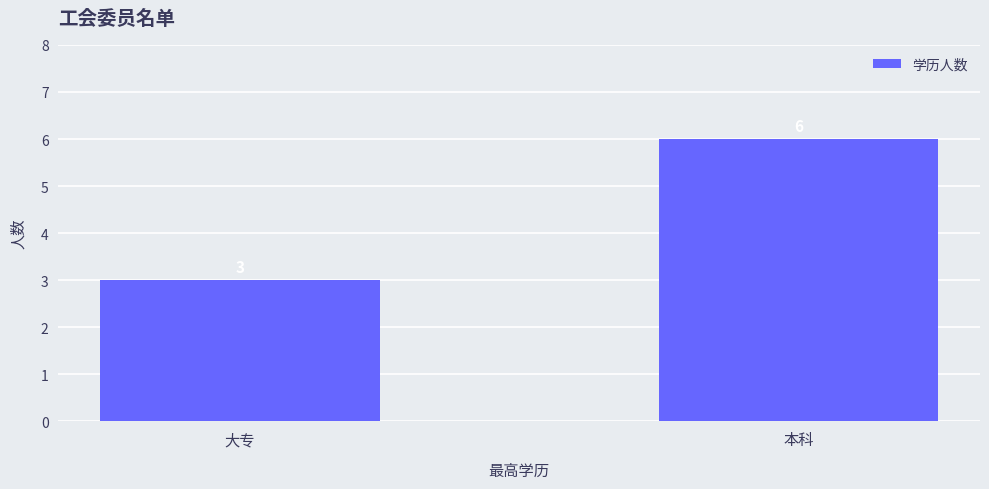

True or false: the data shows 1 at 大专.

False